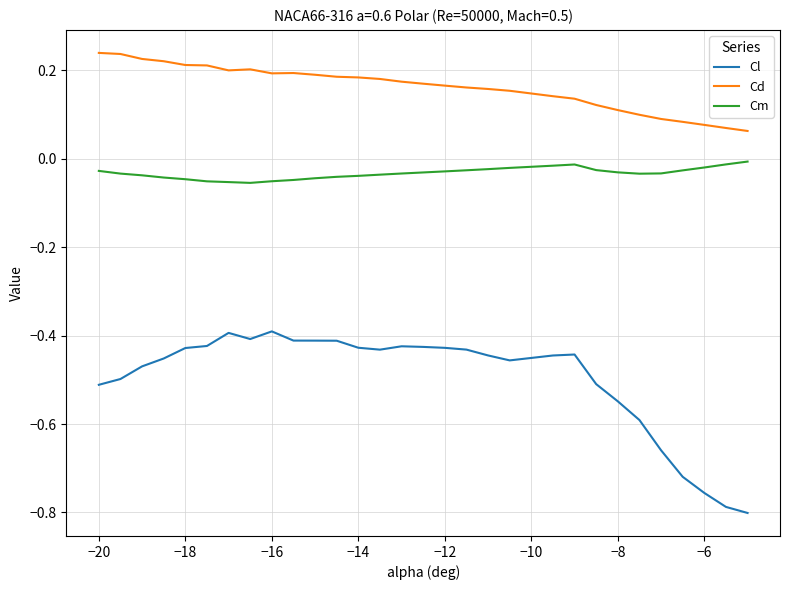

What are all the series names shown in the legend?

Cl, Cd, Cm